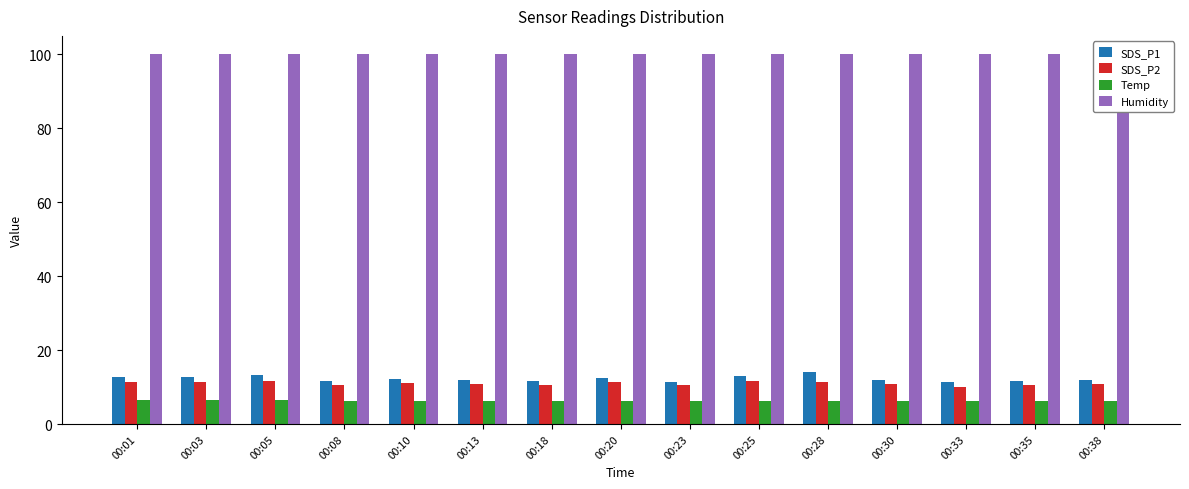

Reading right to left, extract all data points from this chart.

SDS_P1: 00:38=11.9	00:35=11.6	00:33=11.3	00:30=11.8	00:28=14.2	00:25=13.0	00:23=11.5	00:20=12.3	00:18=11.5	00:13=12.0	00:10=12.2	00:08=11.5	00:05=13.2	00:03=12.7	00:01=12.6
SDS_P2: 00:38=10.9	00:35=10.6	00:33=9.9	00:30=10.7	00:28=11.3	00:25=11.6	00:23=10.4	00:20=11.2	00:18=10.5	00:13=10.8	00:10=11.1	00:08=10.5	00:05=11.6	00:03=11.5	00:01=11.4
Temp: 00:38=6.3	00:35=6.3	00:33=6.2	00:30=6.2	00:28=6.2	00:25=6.3	00:23=6.3	00:20=6.3	00:18=6.3	00:13=6.3	00:10=6.3	00:08=6.3	00:05=6.4	00:03=6.4	00:01=6.5
Humidity: 00:38=99.9	00:35=99.9	00:33=99.9	00:30=99.9	00:28=99.9	00:25=99.9	00:23=99.9	00:20=99.9	00:18=99.9	00:13=99.9	00:10=99.9	00:08=99.9	00:05=99.9	00:03=99.9	00:01=99.9